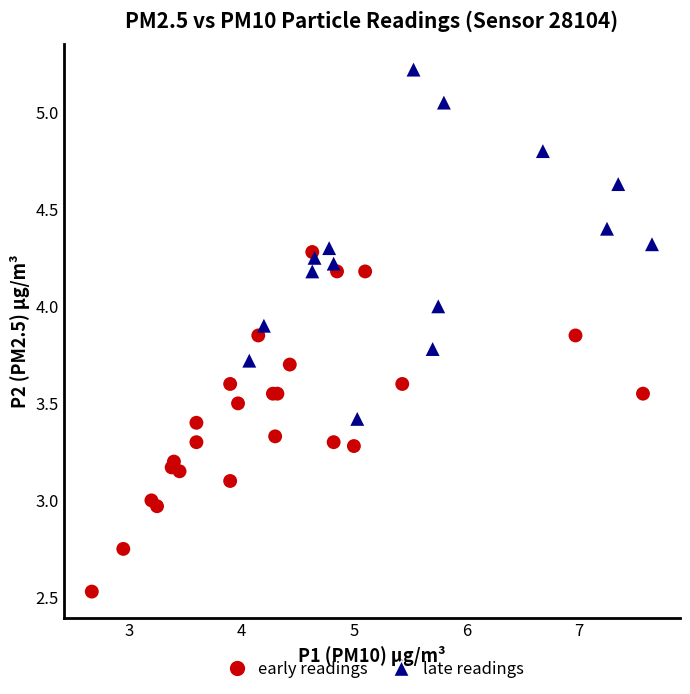

Which series contains the highest Y value?

late readings